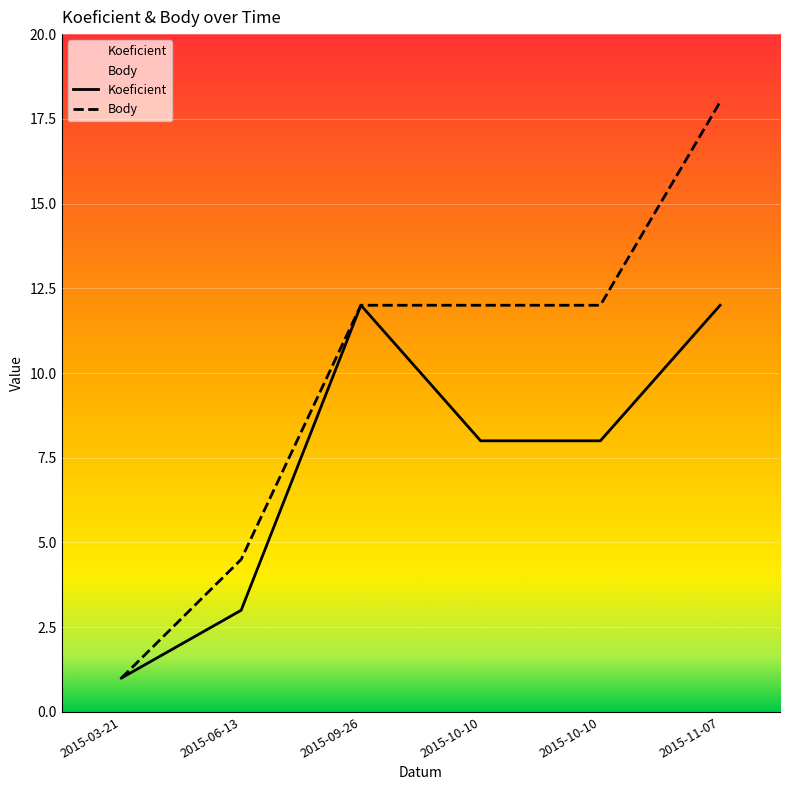

Does the chart display data point markers on the line(s)?

No